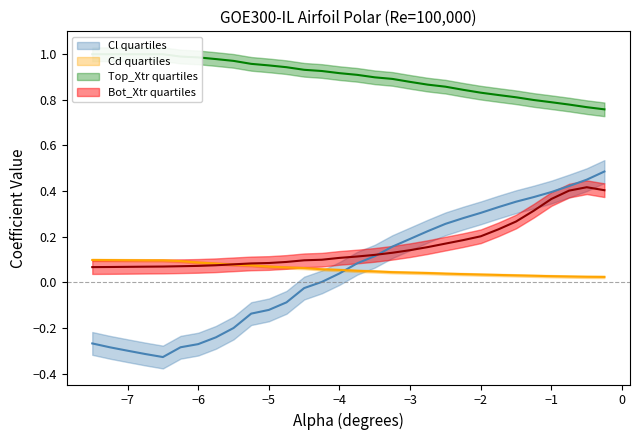

What is the spread (max minus min) of values at -3.5?

0.9